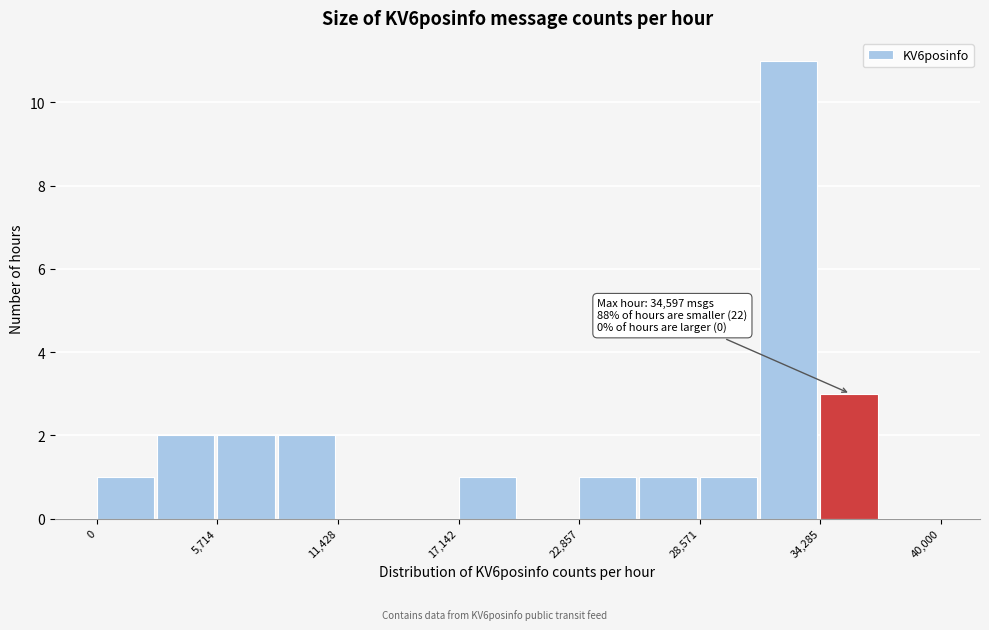

Around what value on the x-axis is the tallest bar? Give the approximate position of its centre, as read against the axis.

33000